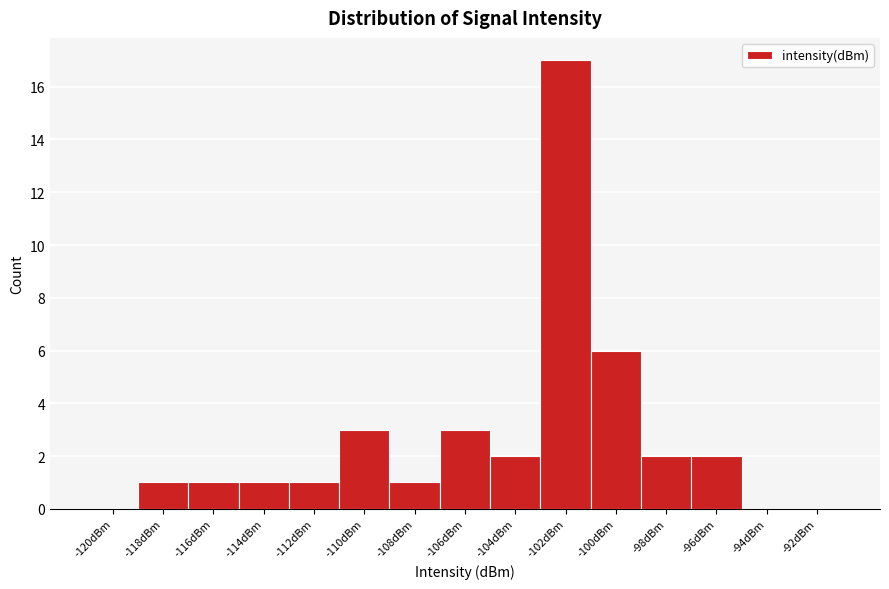

Reading left to right, extract all data points from this chart.

-120dBm=0	-118dBm=1	-116dBm=1	-114dBm=1	-112dBm=1	-110dBm=3	-108dBm=1	-106dBm=3	-104dBm=2	-102dBm=17	-100dBm=6	-98dBm=2	-96dBm=2	-94dBm=0	-92dBm=0